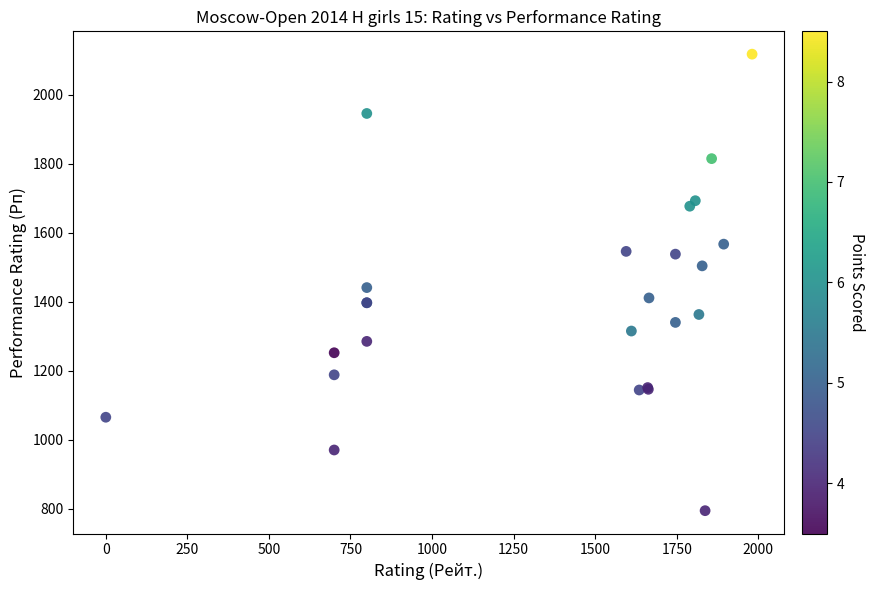

What Y value in the scatter plot is closest to 1456?

1441